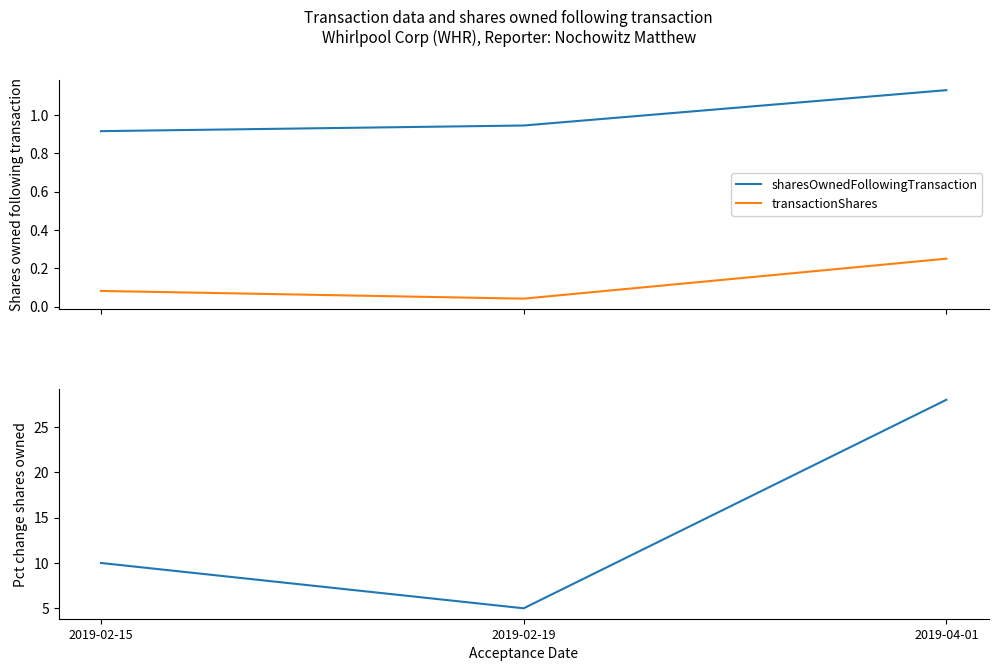

At which category is the sum across all series the highest?

2019-04-01